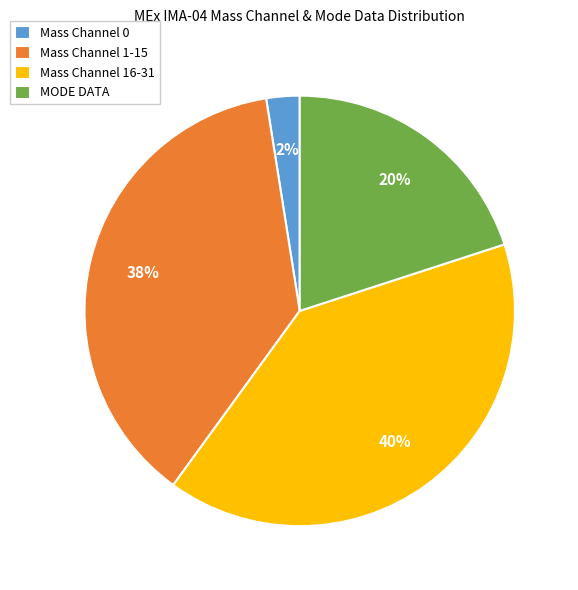

To the nearest percent, what percentage of the pie is MODE DATA?

20%